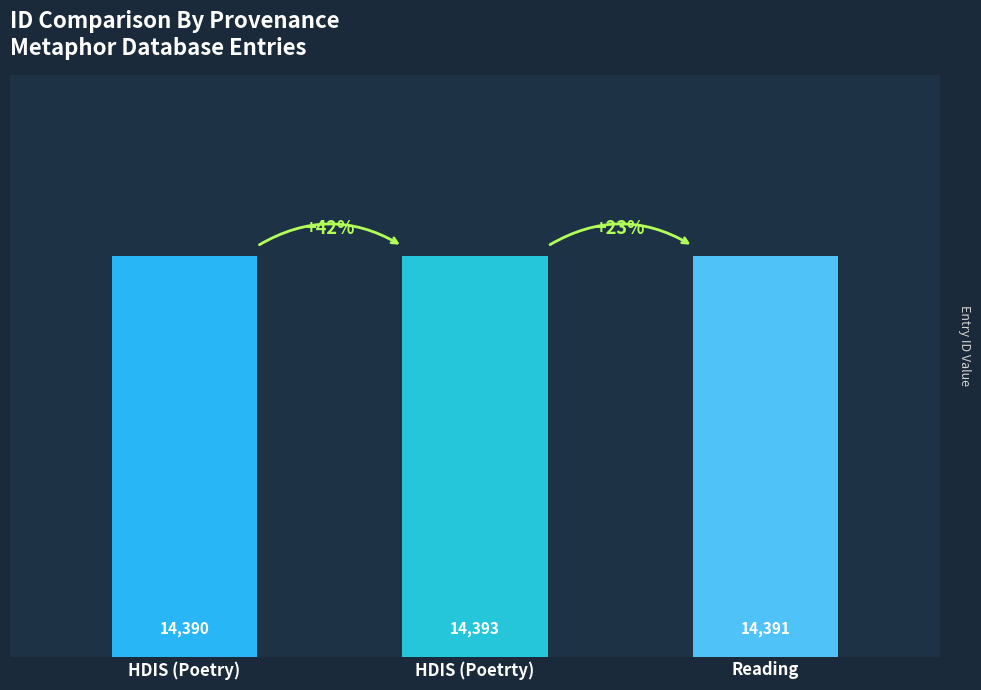

How many data points does each series have?

3